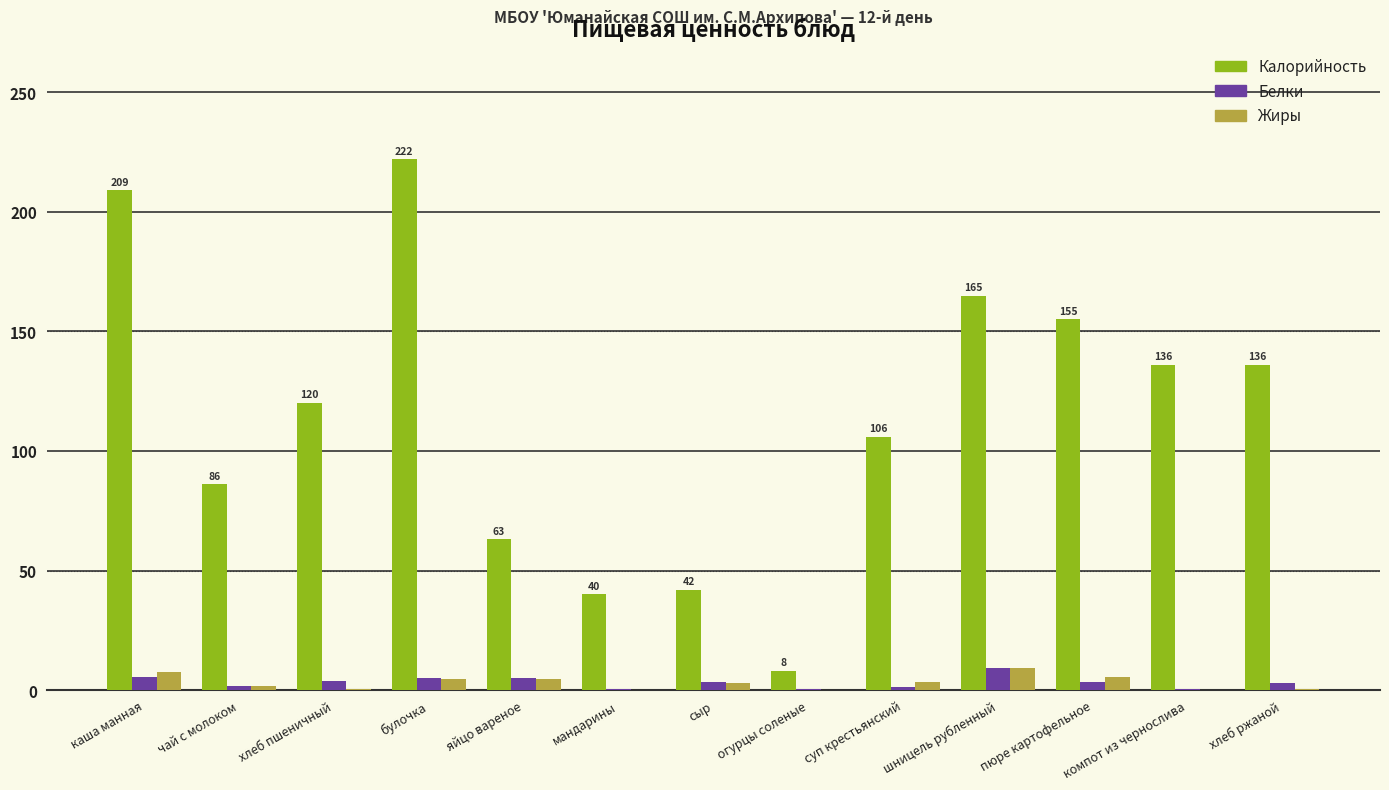

Are the bars horizontal?

No